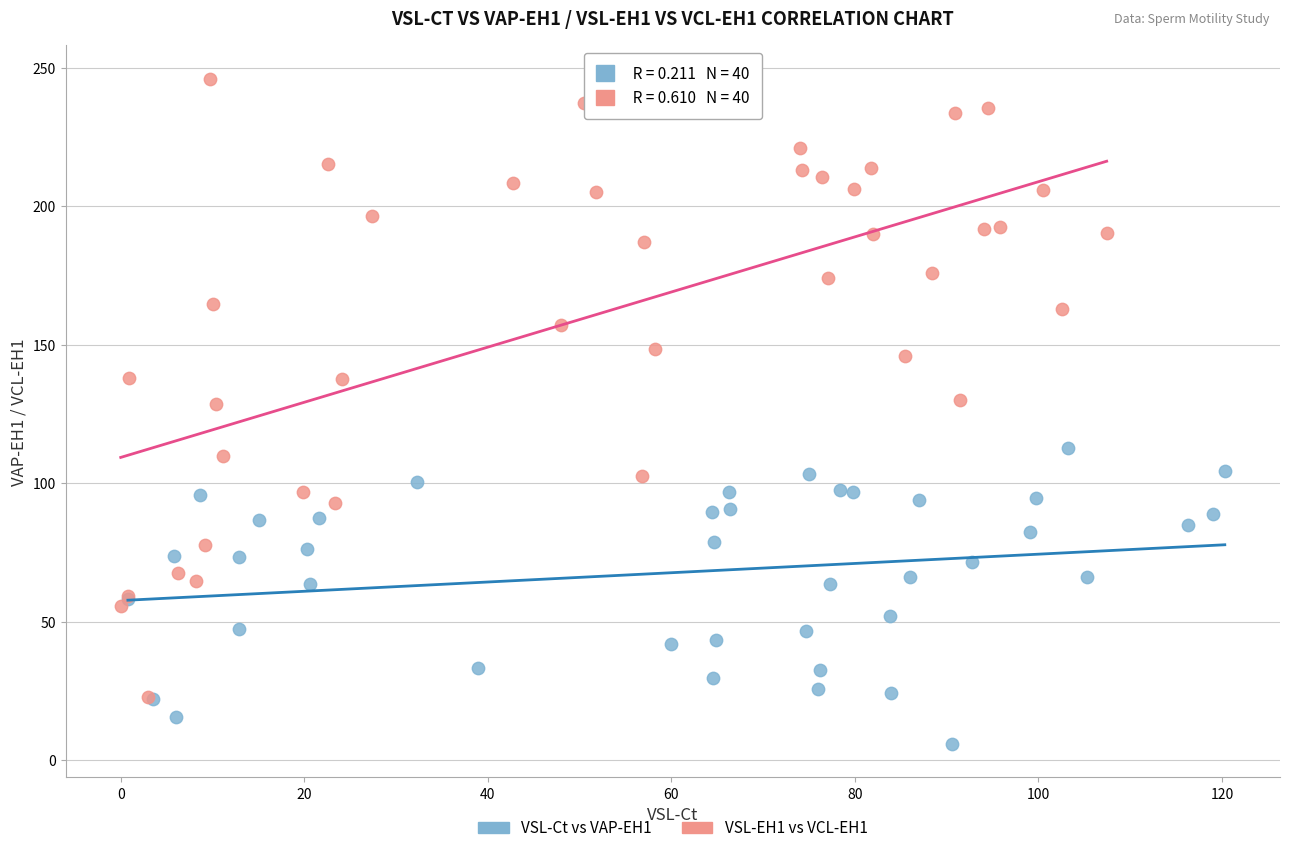

Which series has the largest Y range (max minus min)?

VSL-EH1 vs VCL-EH1